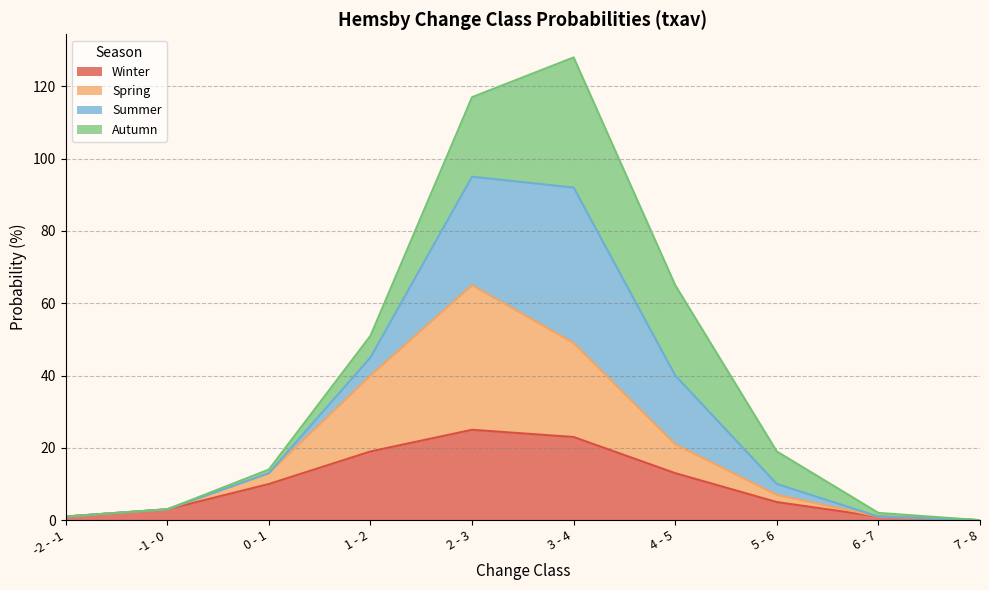

What is the label of the 8th point from the left?

5 - 6